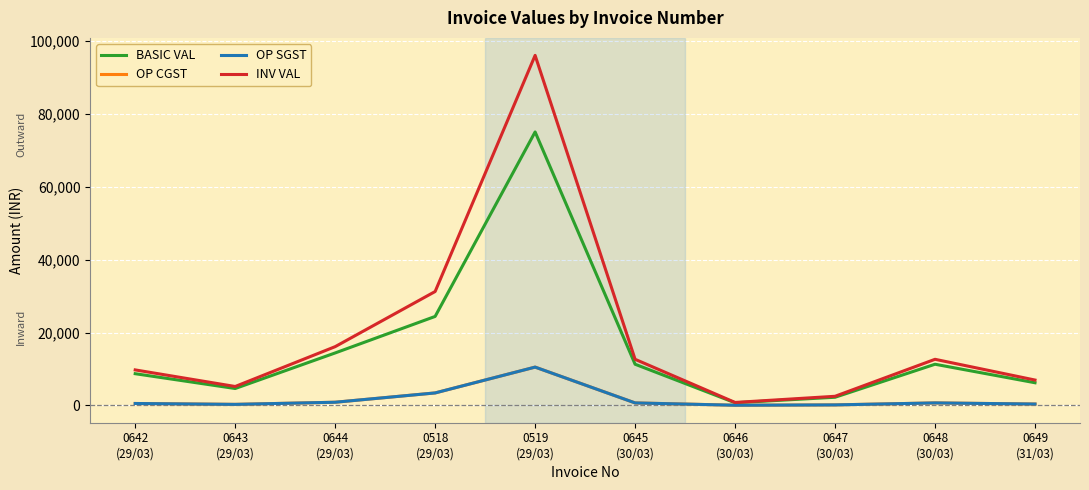

Between 0646
(30/03) and 0518
(29/03), which is larger?

0518
(29/03)